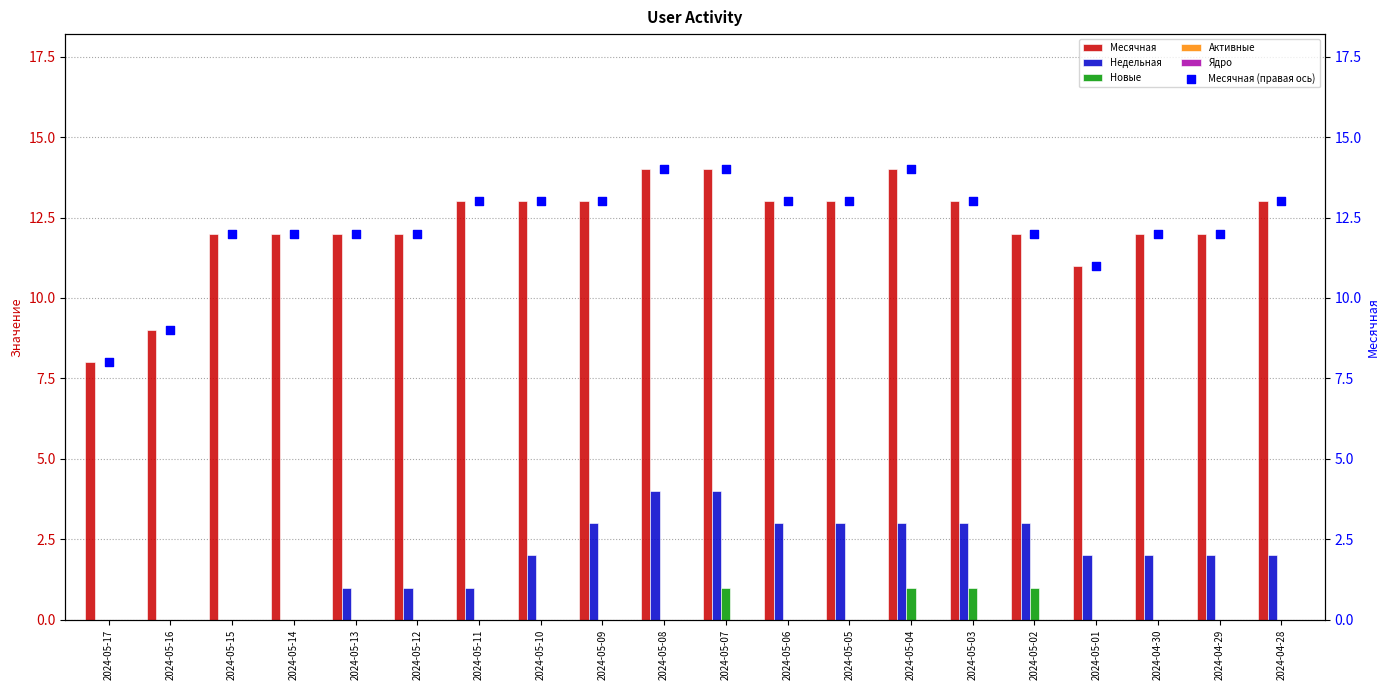

Which series reaches the minimum Y coordinate?

Недельная